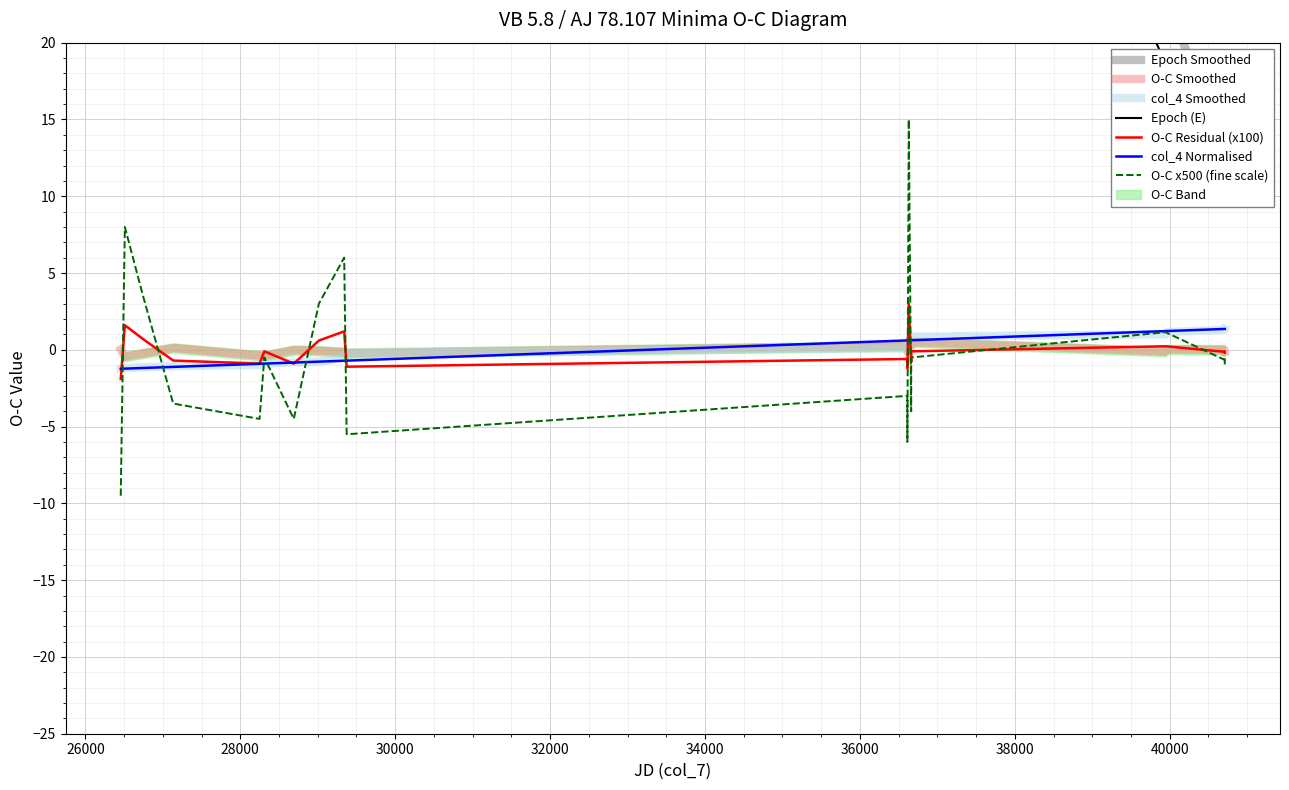

What is the lowest value of the col_4 Smoothed series?

-1.2